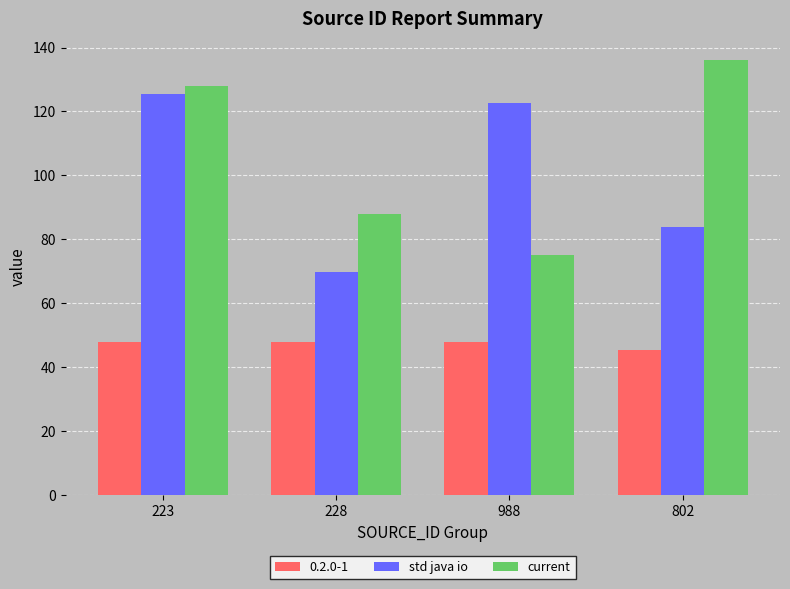

Are the bars grouped side by side (vs. stacked)?

Yes